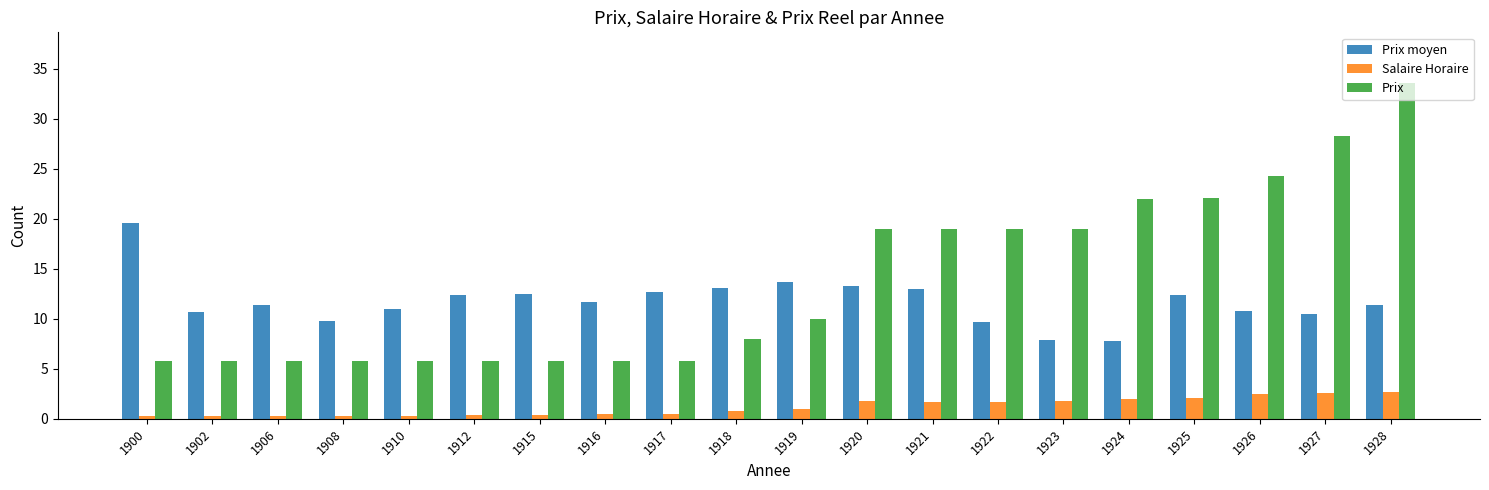

Which series has the widest spread of values?

Prix